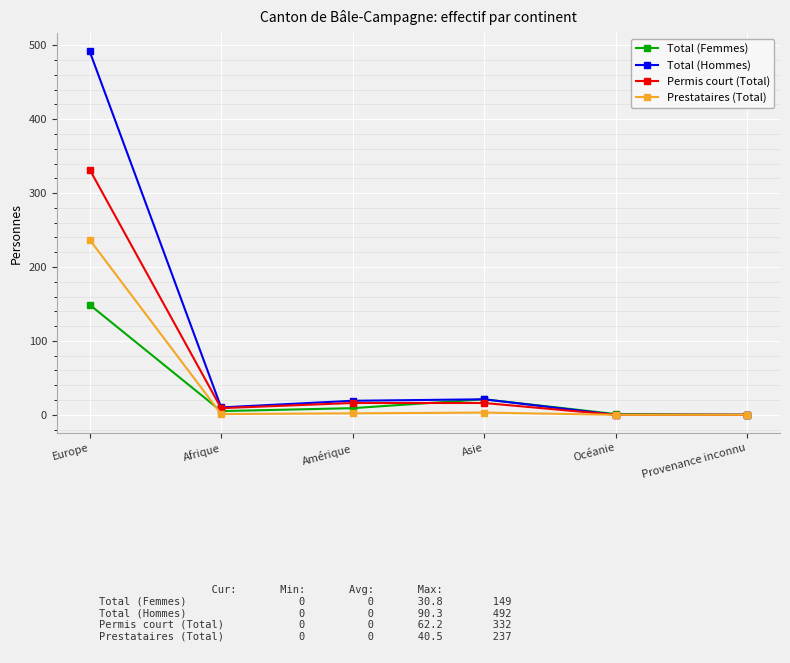

What is the approximate value of Prestataires (Total) at Asie?

3